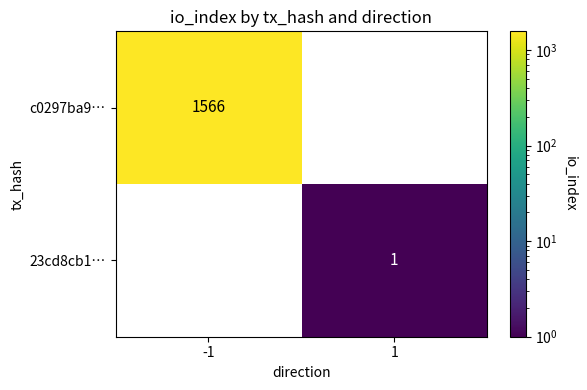

Rank the series at 1 from highest to lowest value.

23cd8cb1…, c0297ba9…